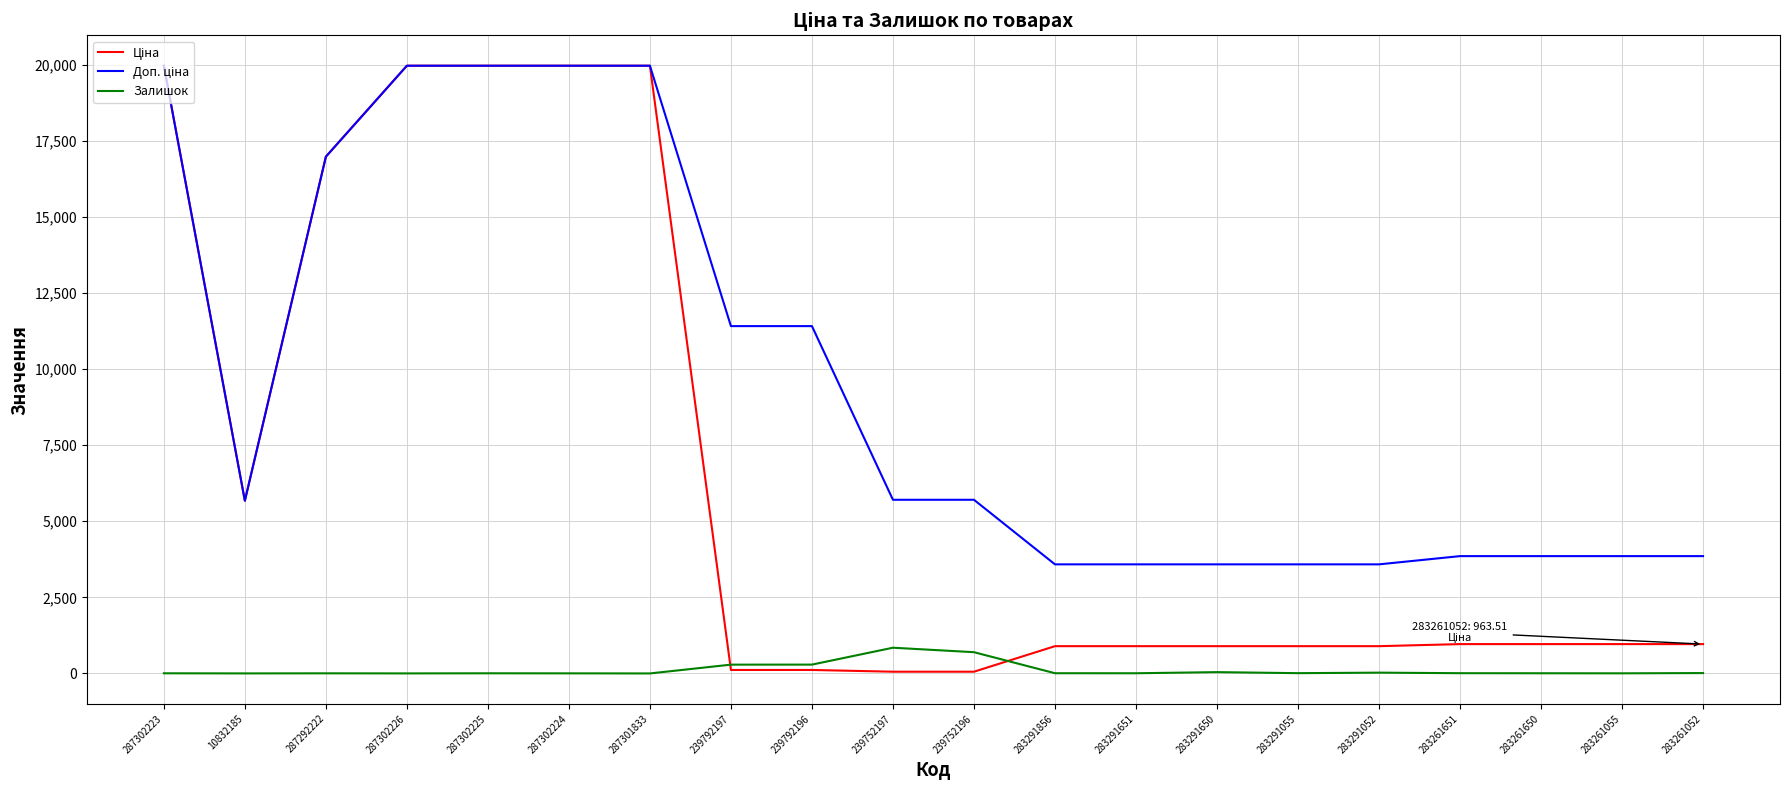

What is the greatest value displayed?

19964.2